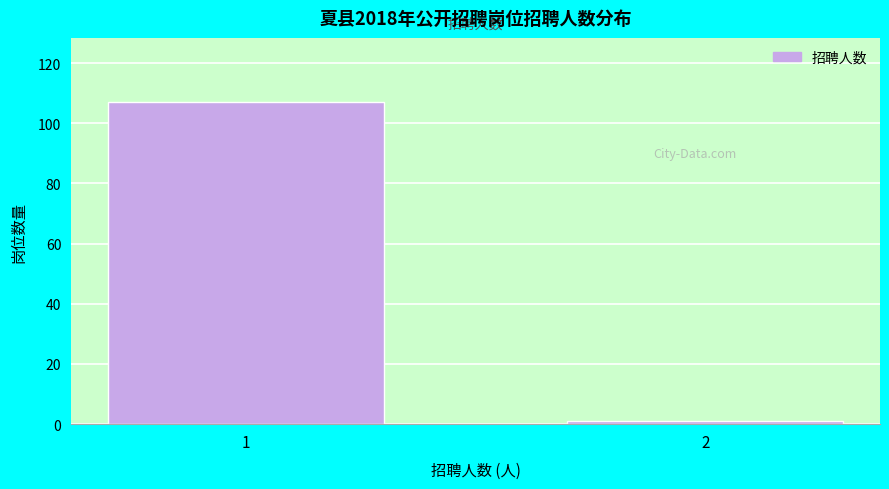

Reading left to right, transcribe all the data shown in this chart.

107	1